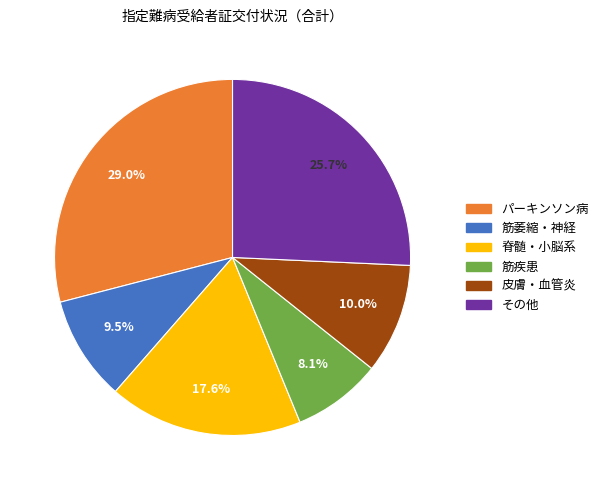

Is there any slice that represents more than half of the pie?

No